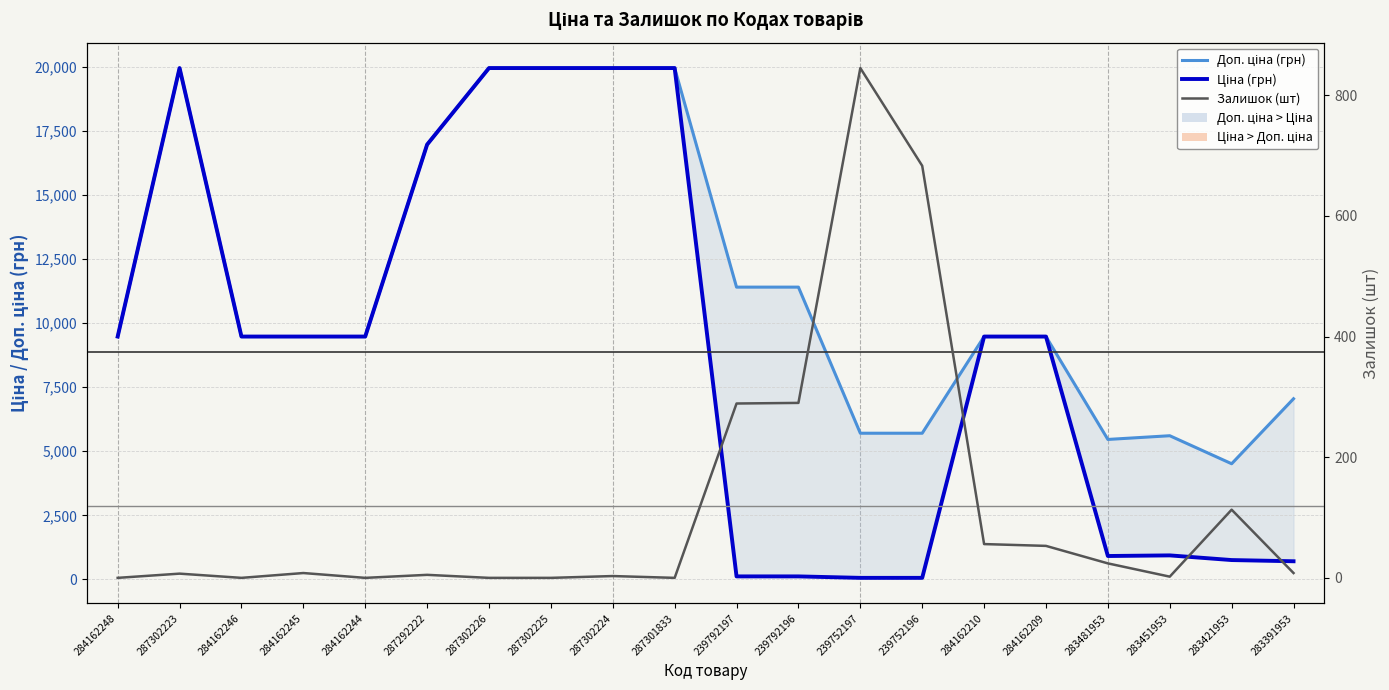

Rank the series by their maximum value, from lowest to highest.

Залишок (шт), Доп. ціна (грн), Ціна (грн)